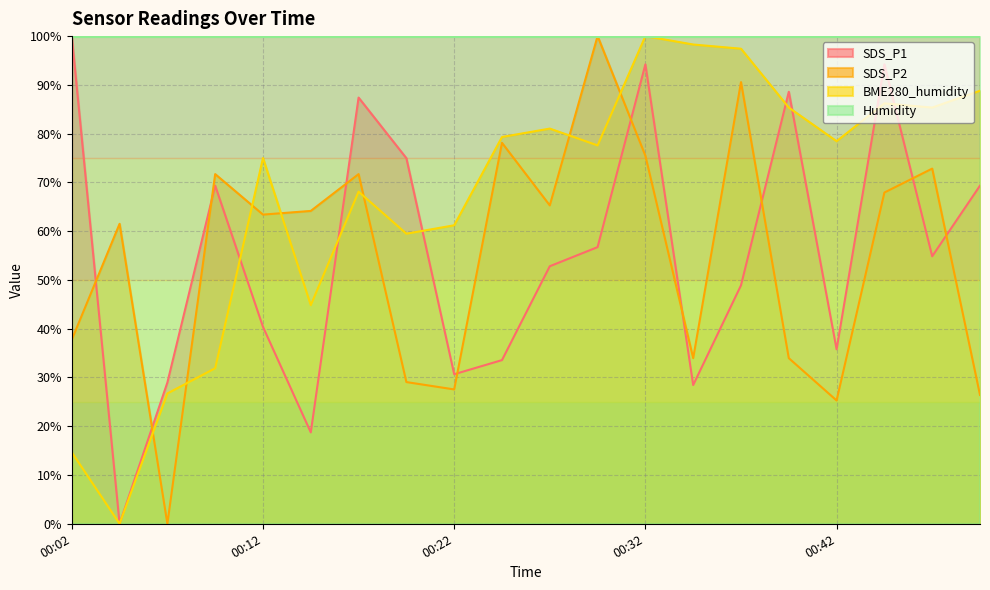

What is the difference between the maximum and minimum values in the BME280_humidity series?

100.0